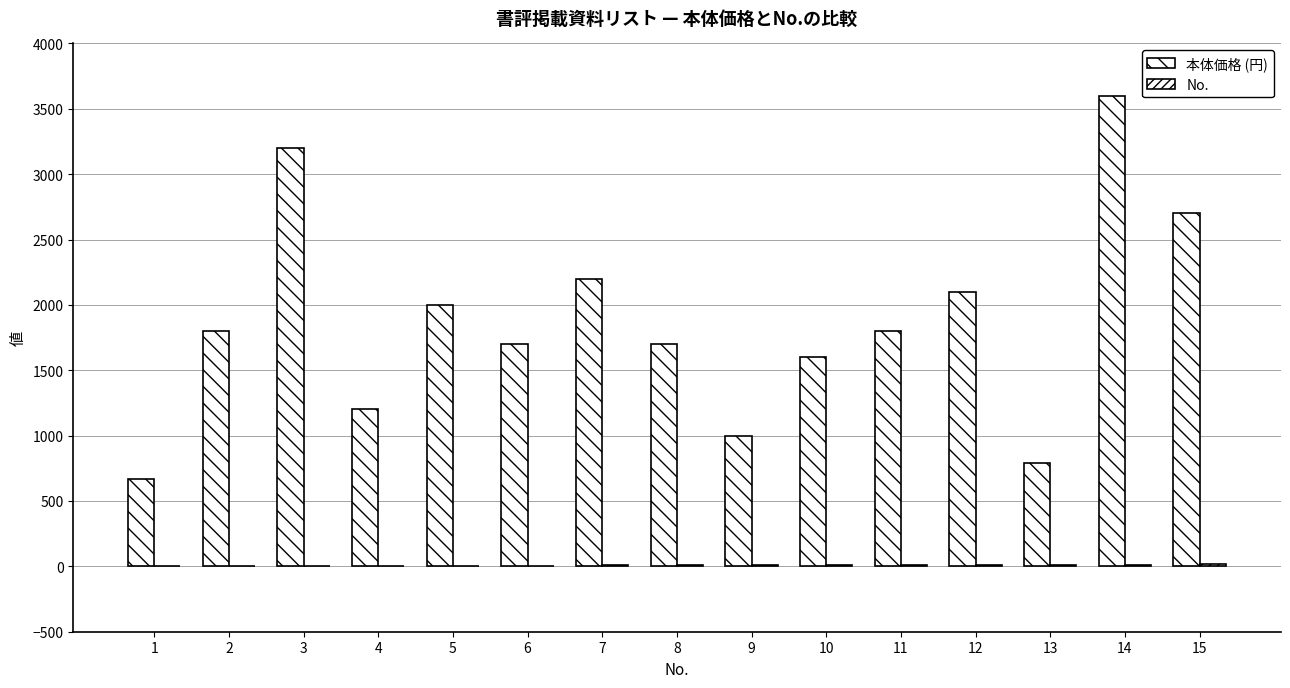

At 2, list the series in order from largest to smallest.

本体価格 (円), No.